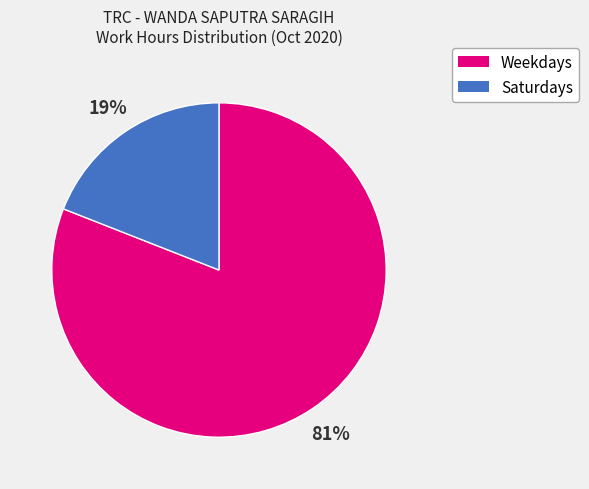

Is there a majority slice in this chart?

Yes